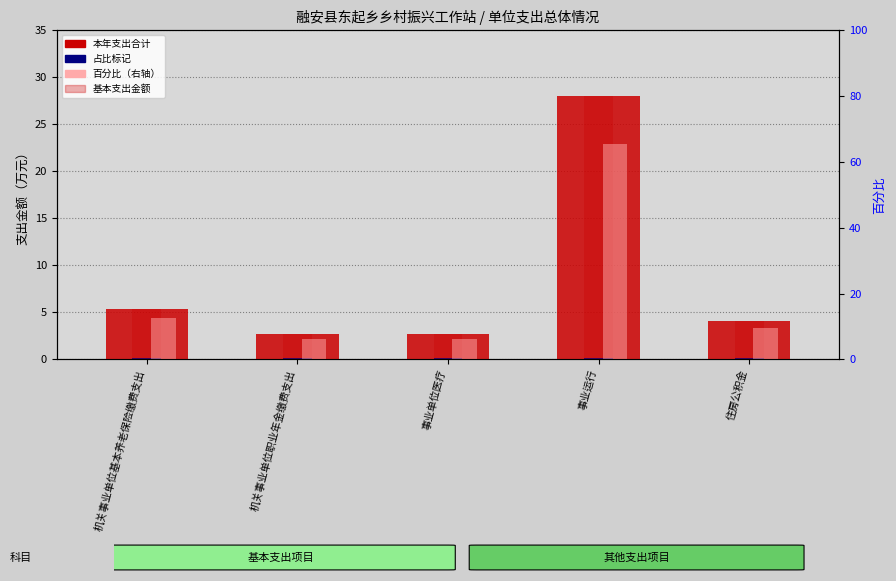

How many data points does each series have?

5